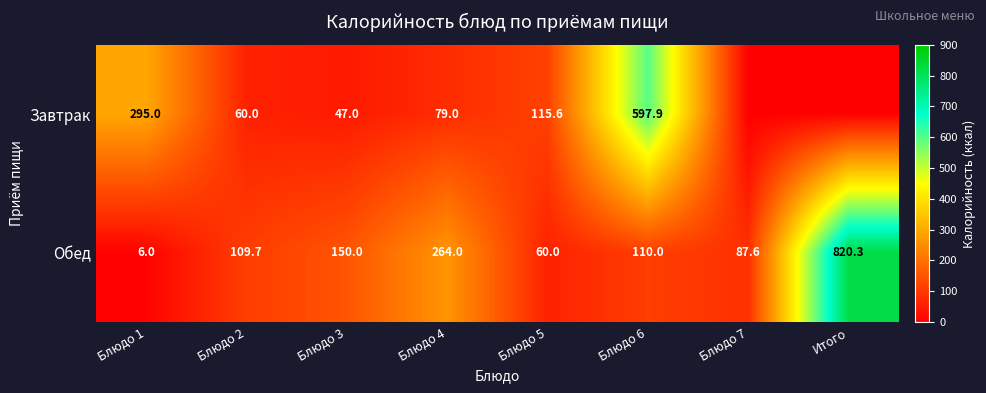

Rank the series at Блюдо 6 from lowest to highest value.

Обед, Завтрак